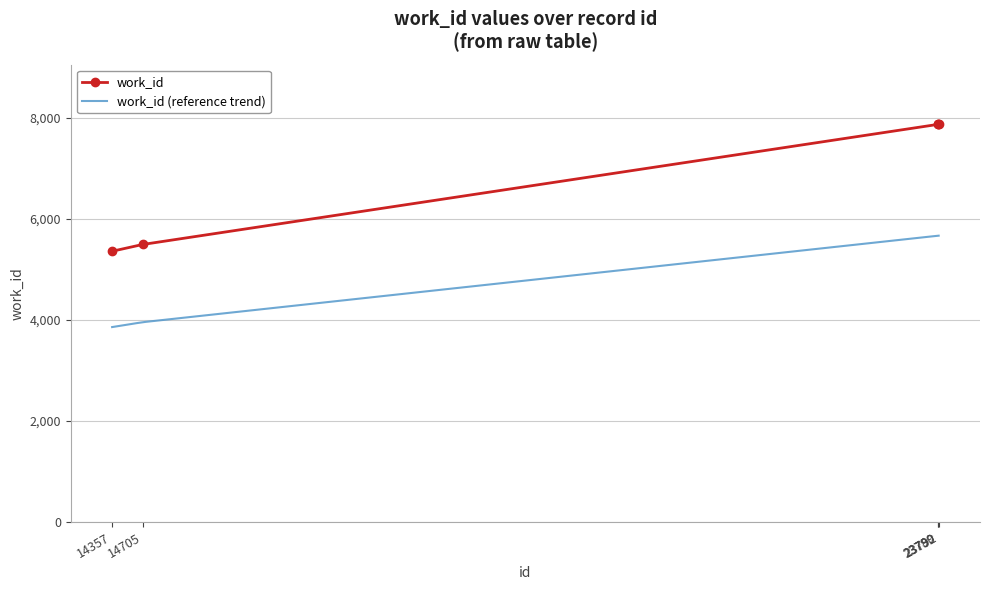

What is the difference between the second highest and second lowest values?

2378